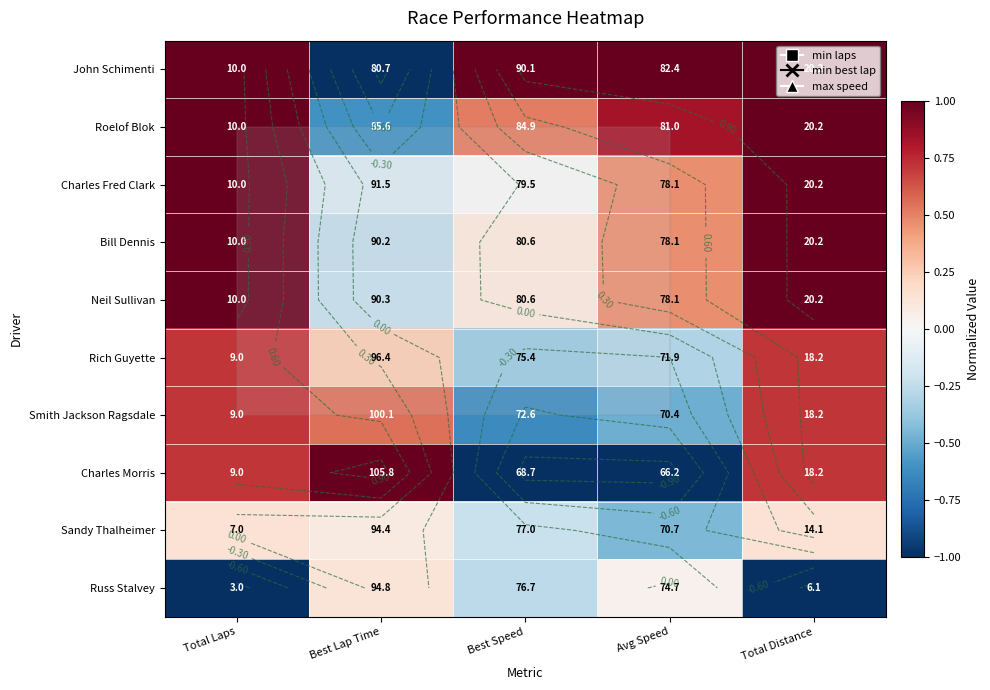

Between Total Laps and Best Lap Time, which series saw the biggest shift?

John Schimenti